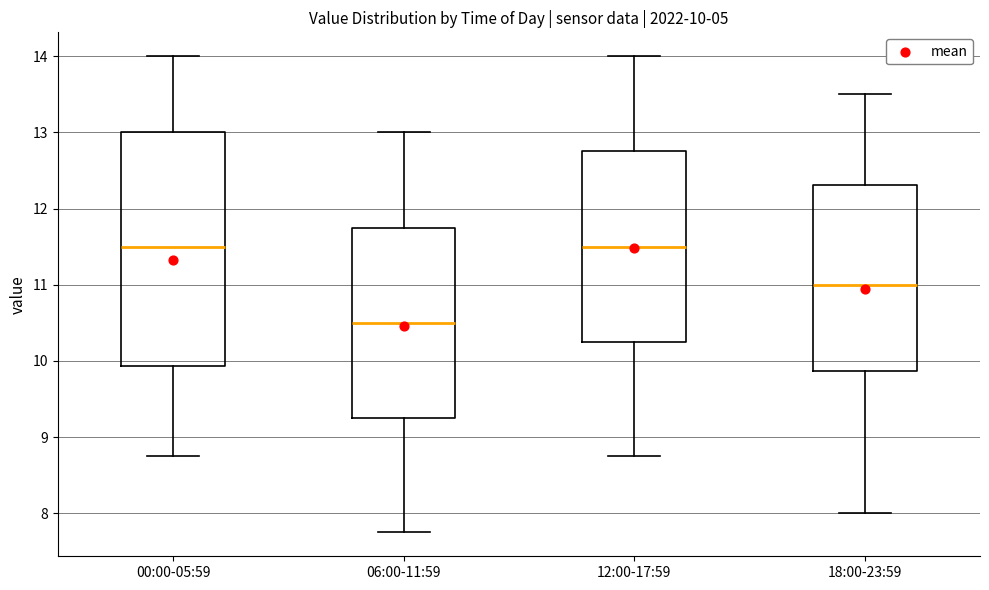

Comparing the boxes themselves (not the whiskers), which one is the tallest?

00:00-05:59